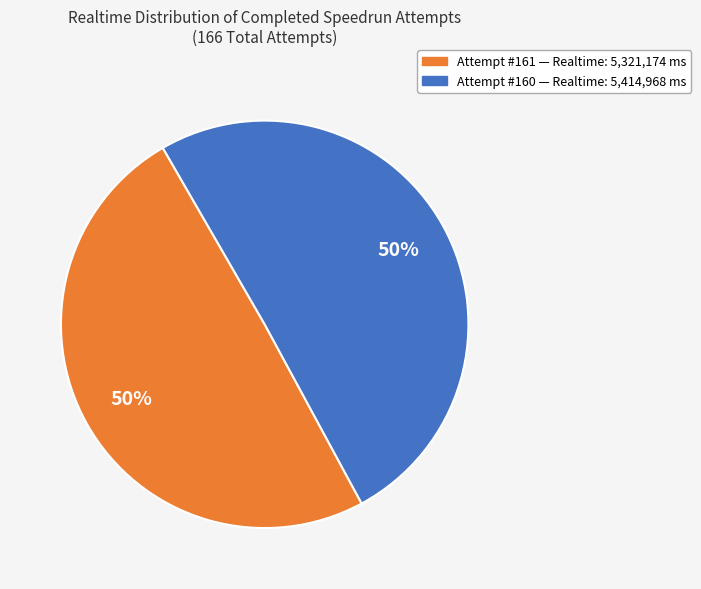

To the nearest percent, what is the average slice percentage?

50%